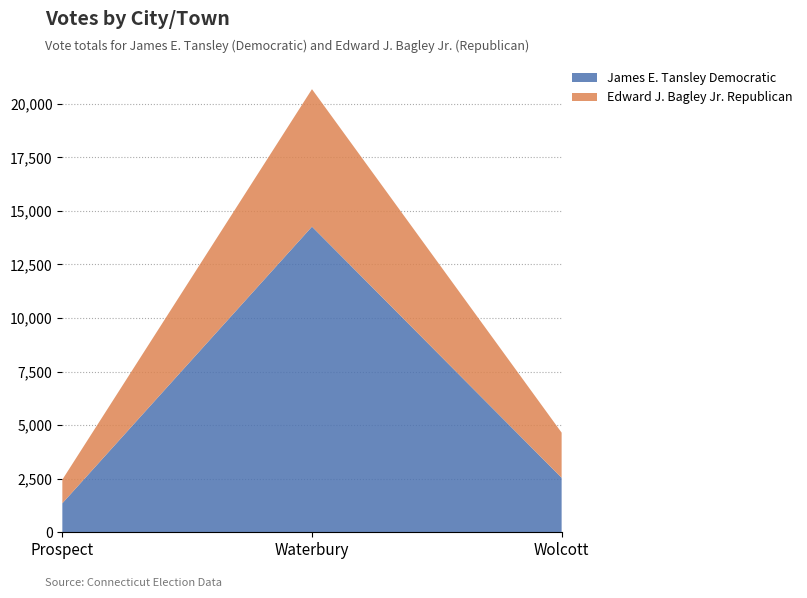

Reading left to right, extract all data points from this chart.

James E. Tansley Democratic: Prospect=1354	Waterbury=14266	Wolcott=2544
Edward J. Bagley Jr. Republican: Prospect=1104	Waterbury=6418	Wolcott=2107